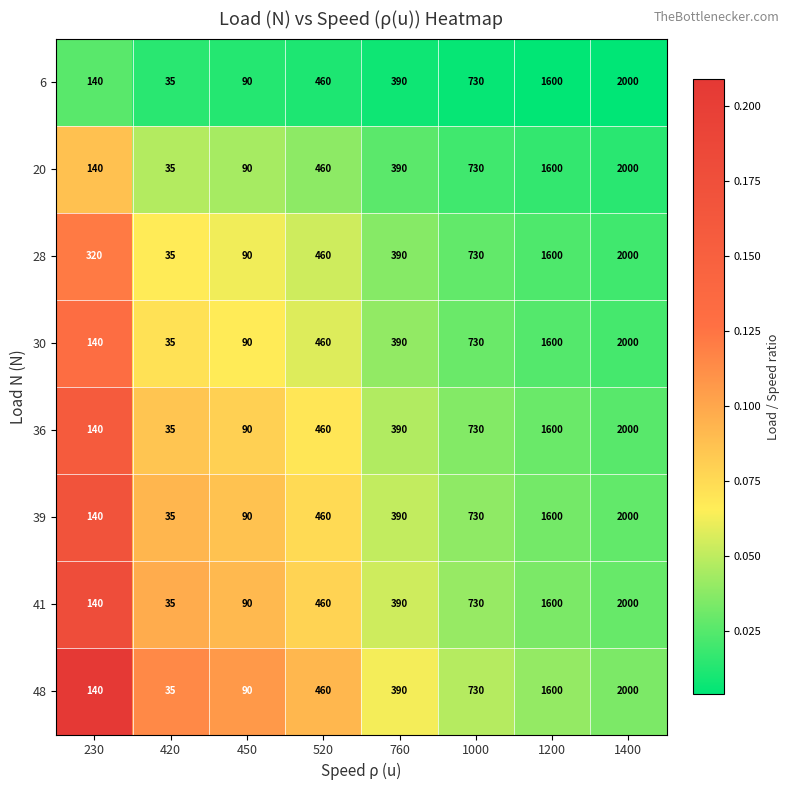

Read the 28 value at 1200.

1600